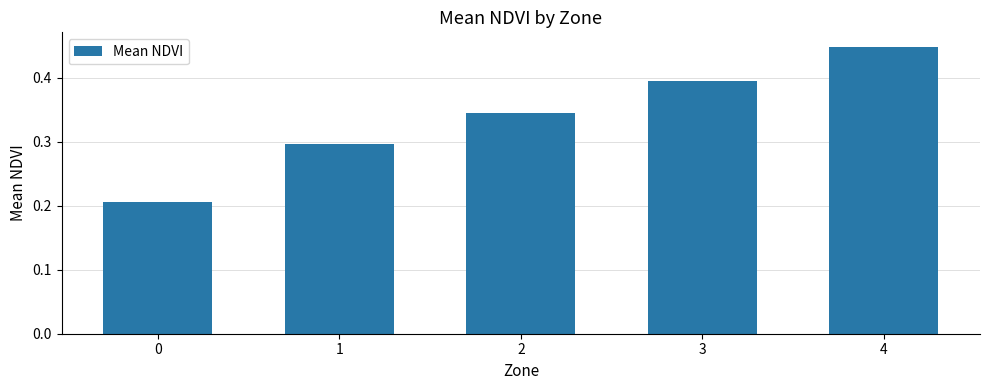

What is the change in value from 0 to 3?

+0.2